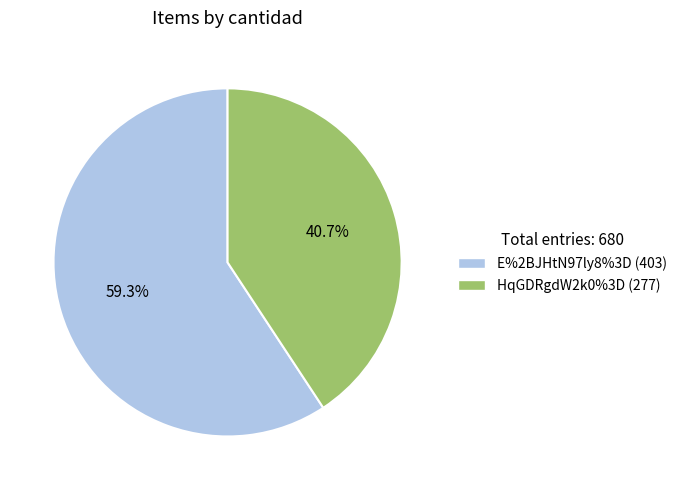

Which slice represents more than half of the pie?

E%2BJHtN97ly8%3D